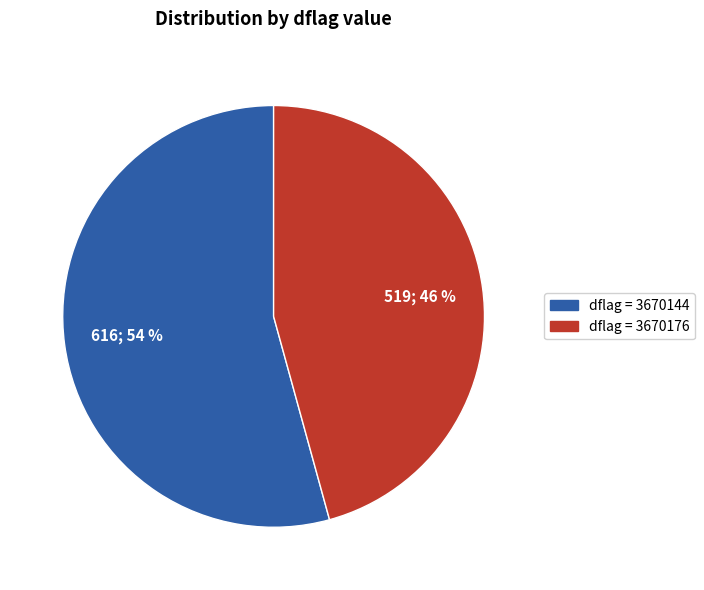

To the nearest percent, what is the average slice percentage?

50%